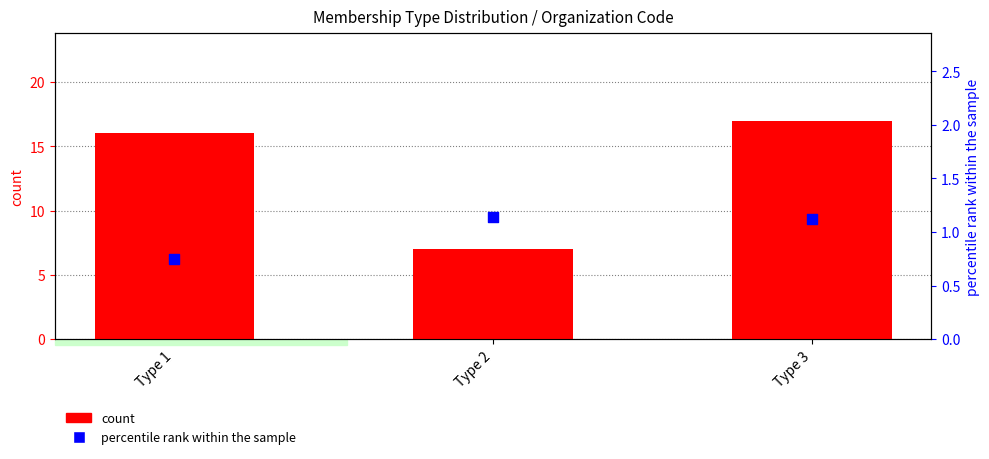

Is the value of percentile rank within the sample at Type 3 greater than the value of count at Type 1?

No